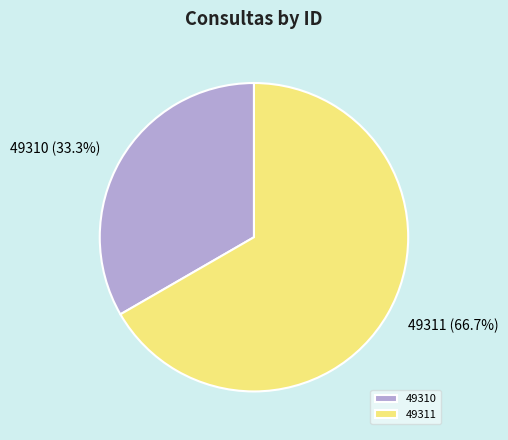

What percentage is the 49311 slice, to the nearest percent?

67%